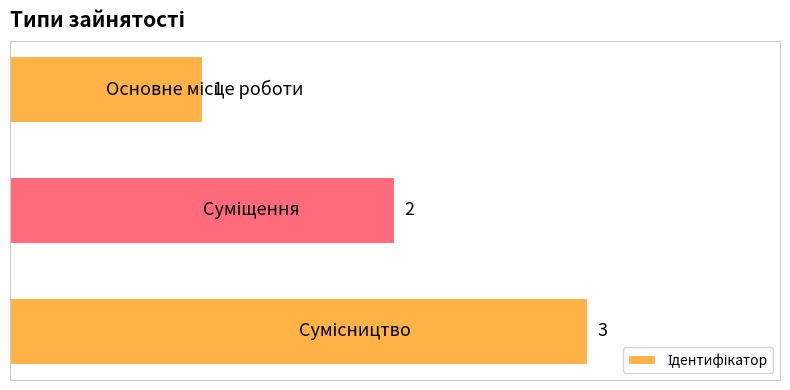

Count the values in the range 1 to 3.

3